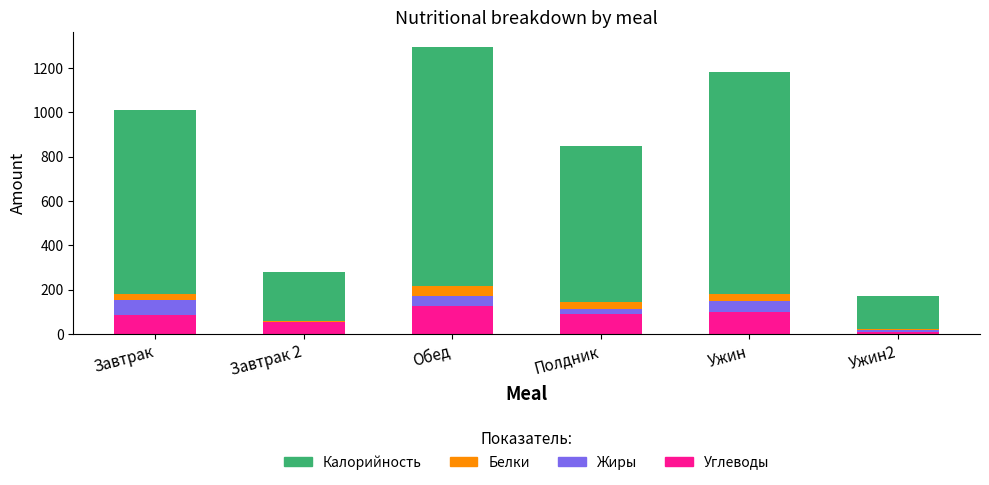

The value of Углеводы at Завтрак 2 is 52.8. True or false?

True